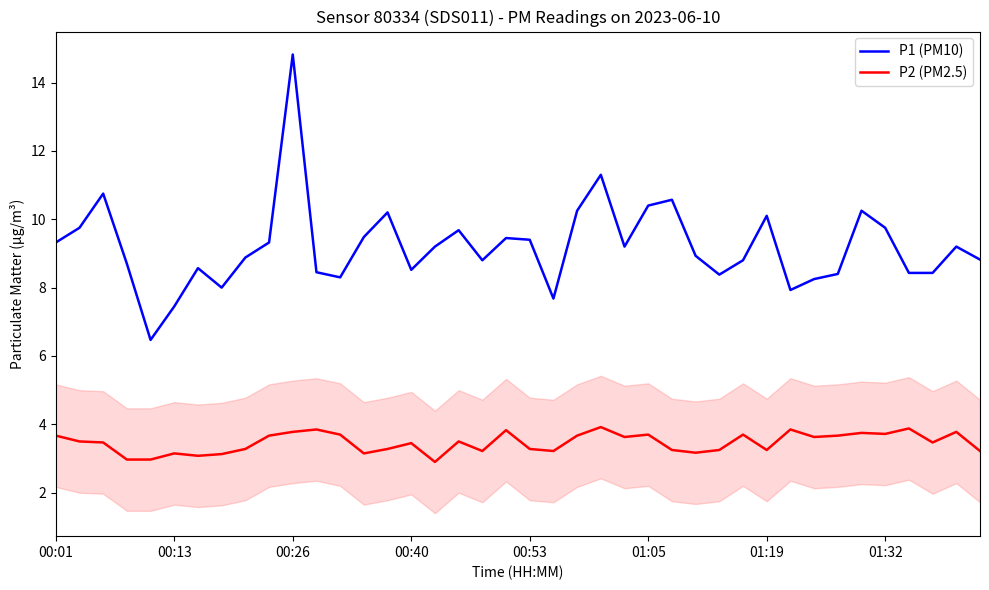

True or false: P1 (PM10) and P2 (PM2.5) intersect in this chart.

False